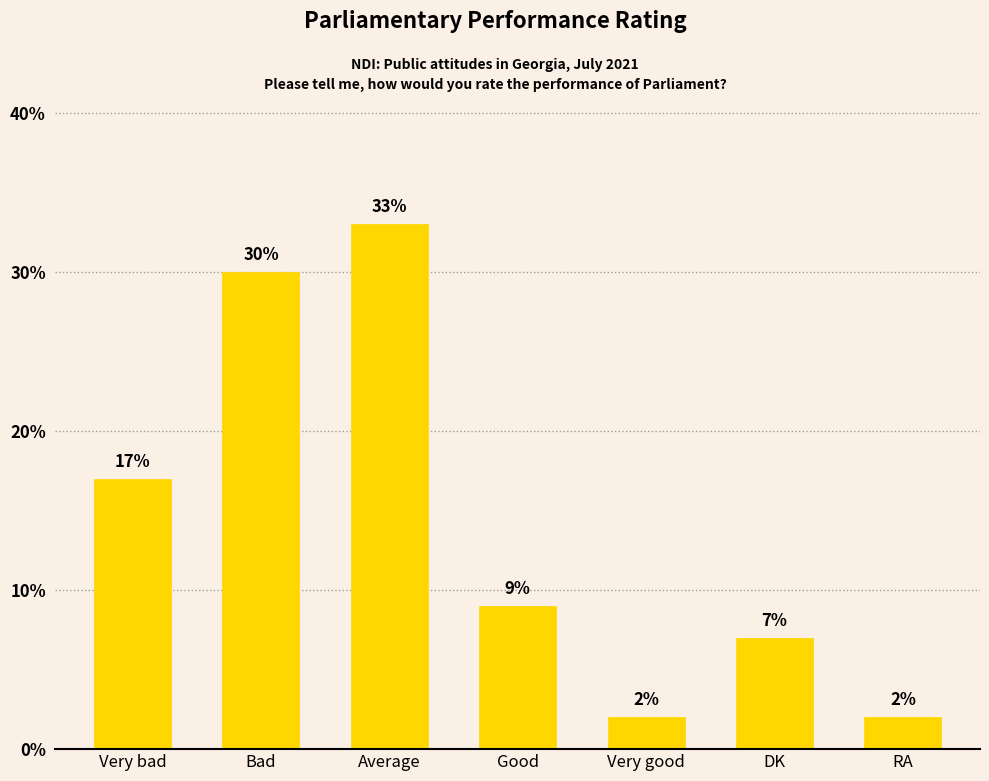

What is the approximate value at Good?

9